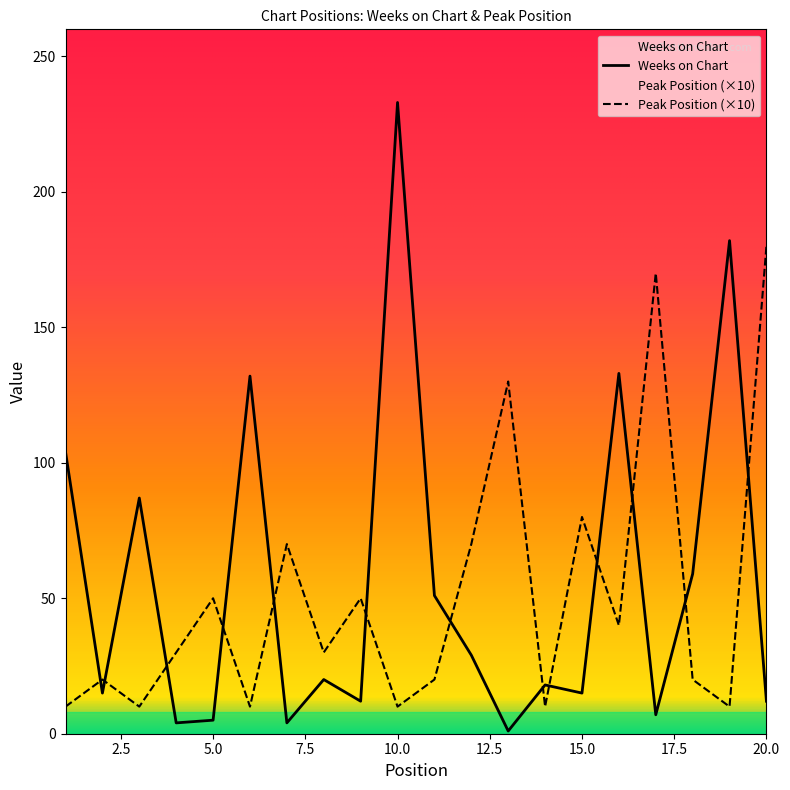

Does the chart display data point markers on the line(s)?

No